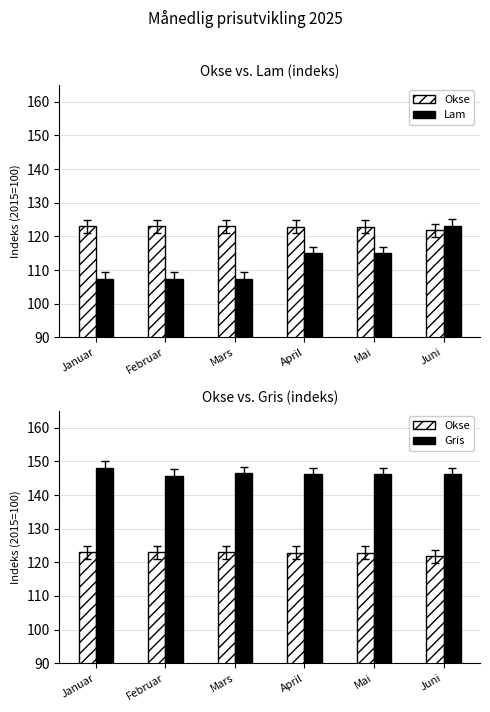

What is the label of the 6th bar from the right?

Januar